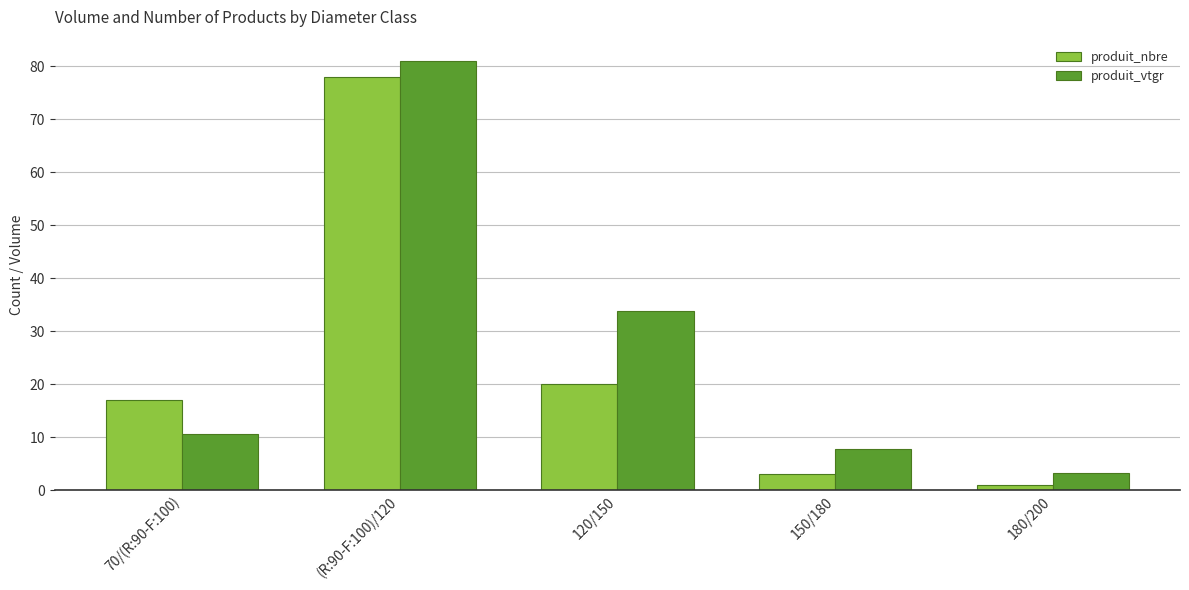

What is the average value of the produit_nbre series?

23.8